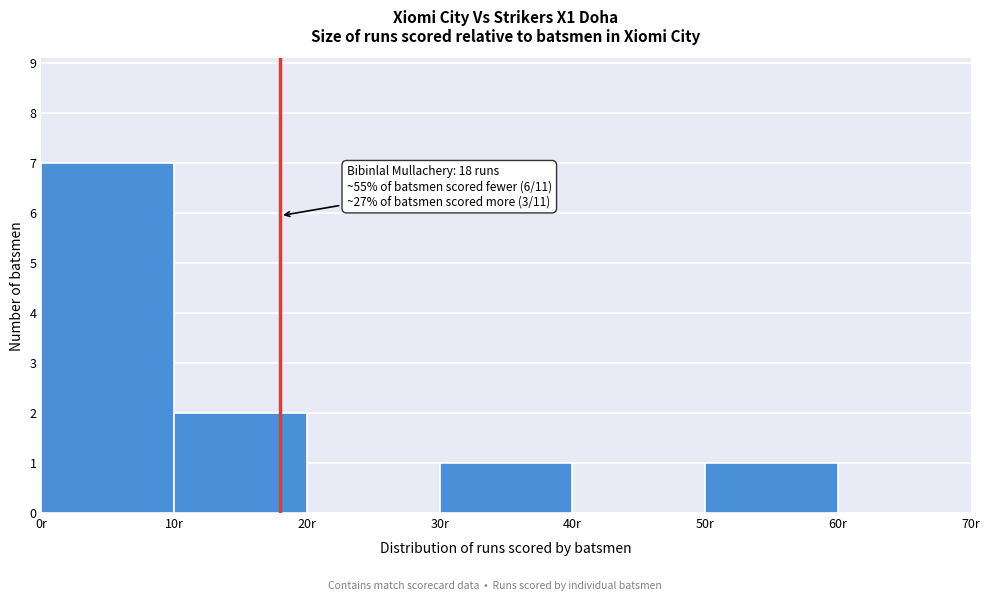

Which range on the x-axis has the tallest bar?

0 to 10